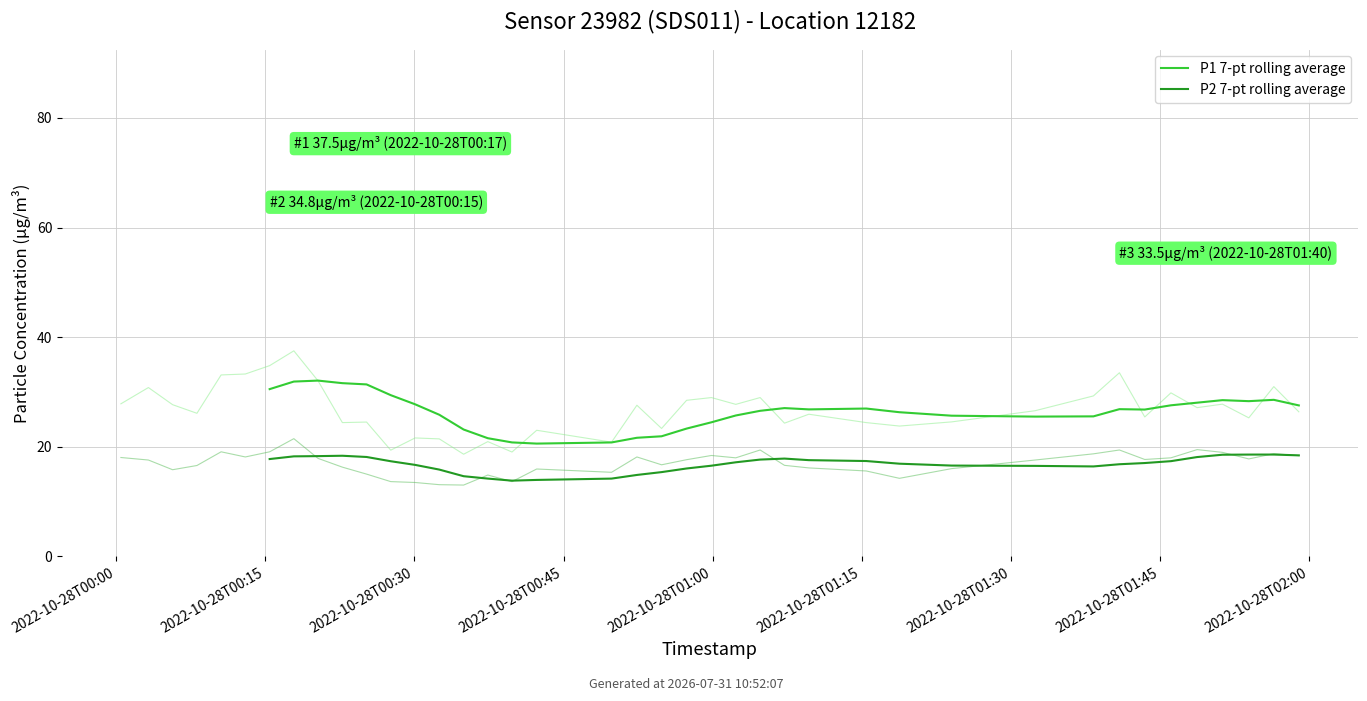

What is the value of the P1 7-pt rolling average point at the 26th from the left?

27.0